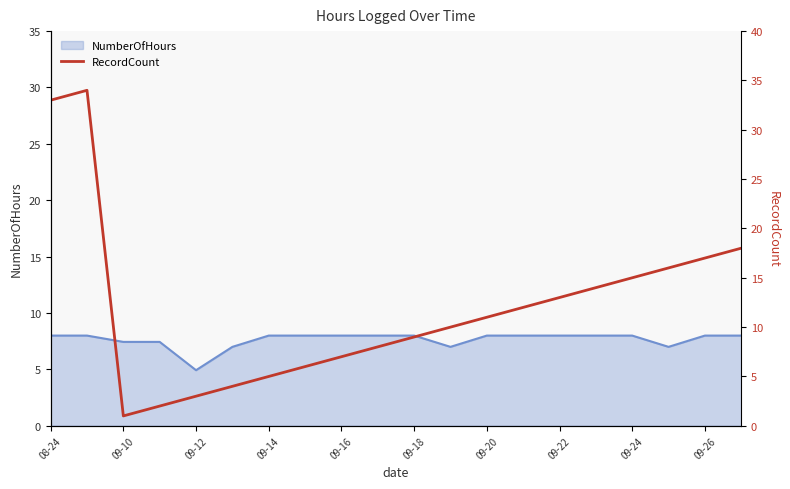

The NumberOfHours series shows 2.9 at 09-20. True or false?

False